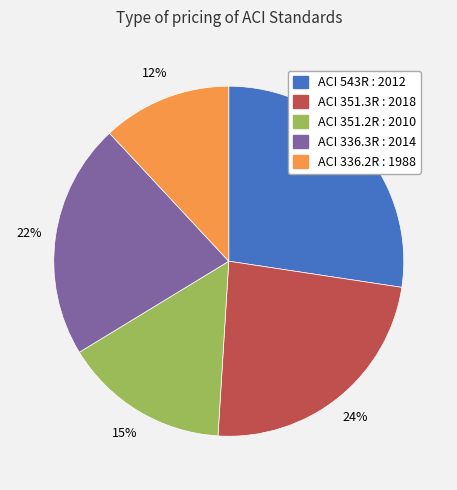

Does any single category account for the majority?

No